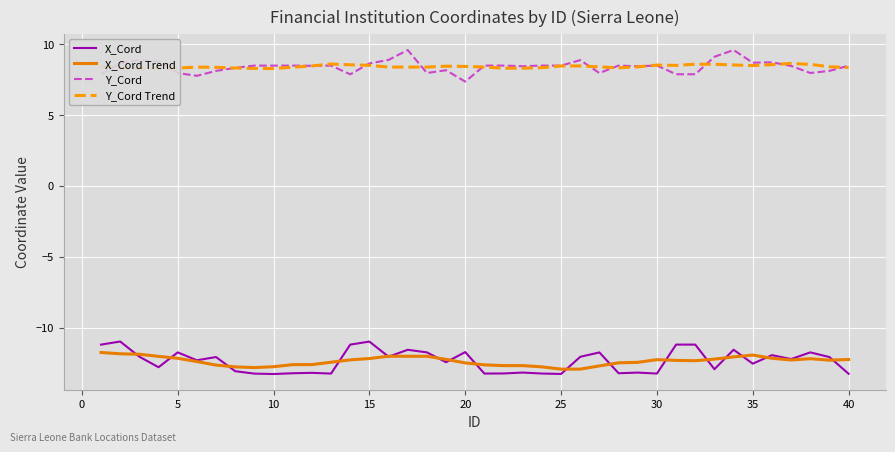

What is the greatest value displayed?

9.6